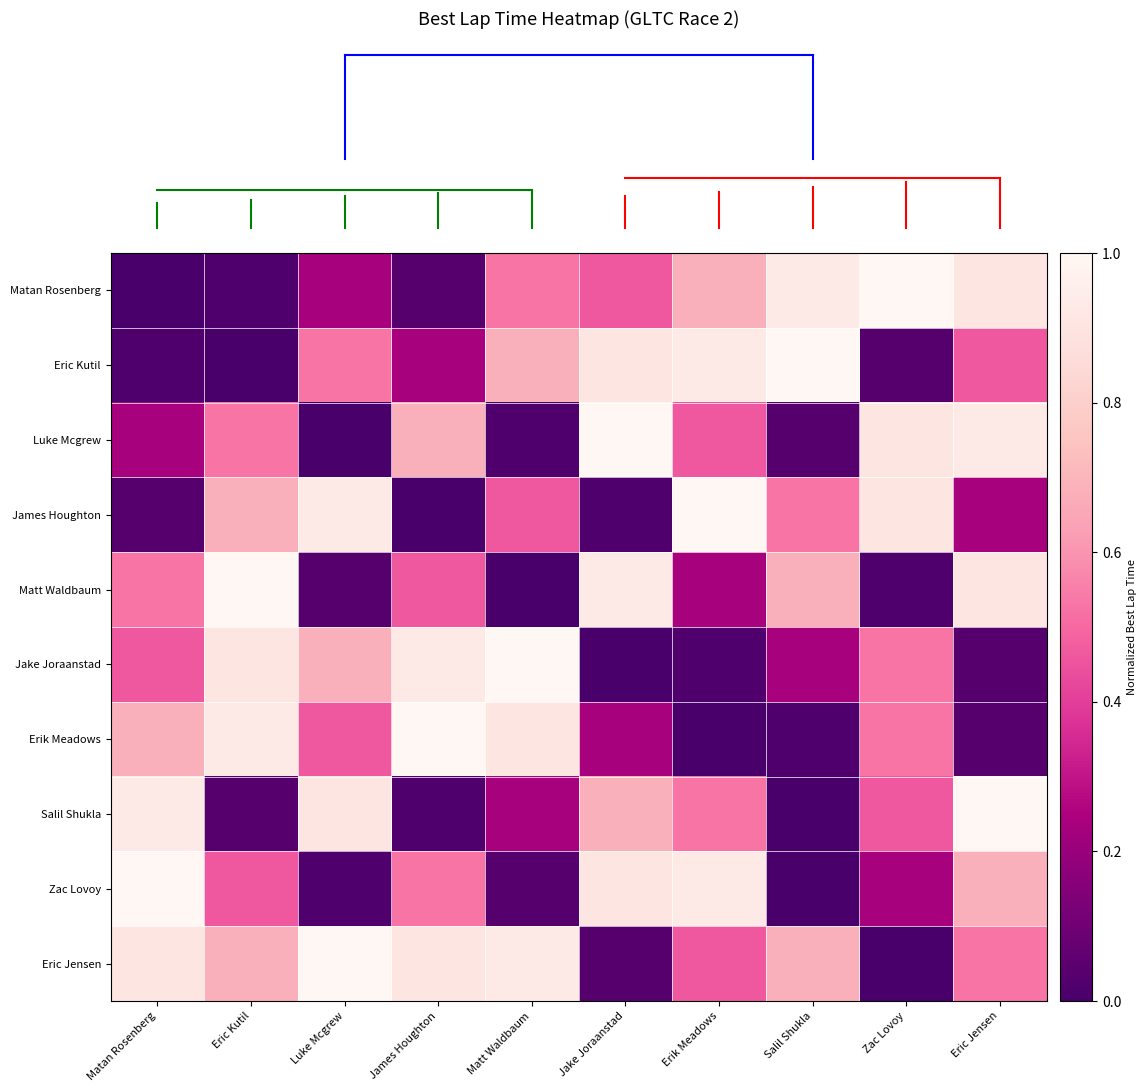

At which category does the chart reach its peak across all series?

Zac Lovoy